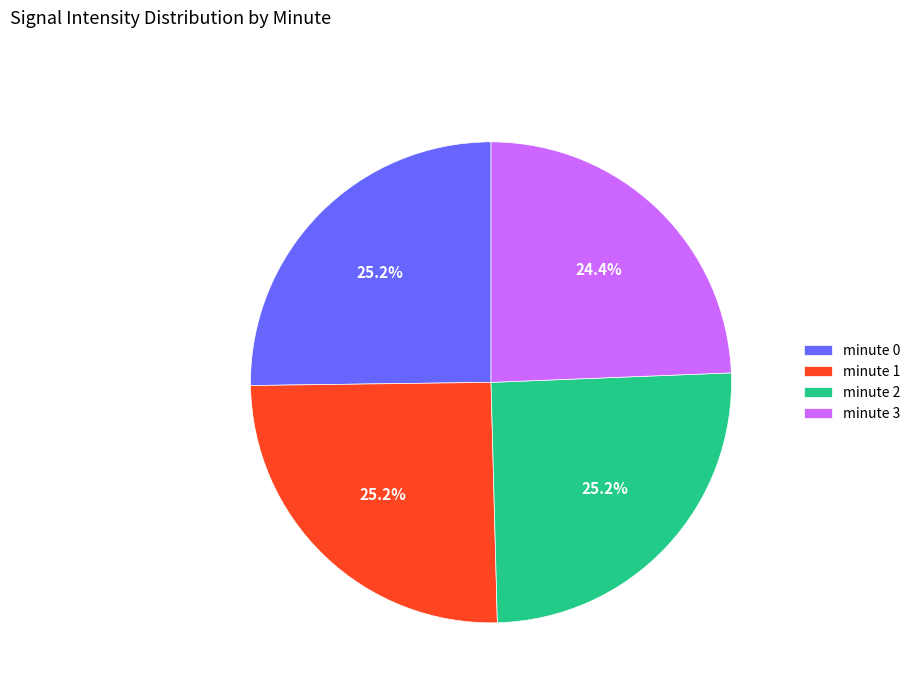

Does minute 1 account for over 50% of the chart?

No